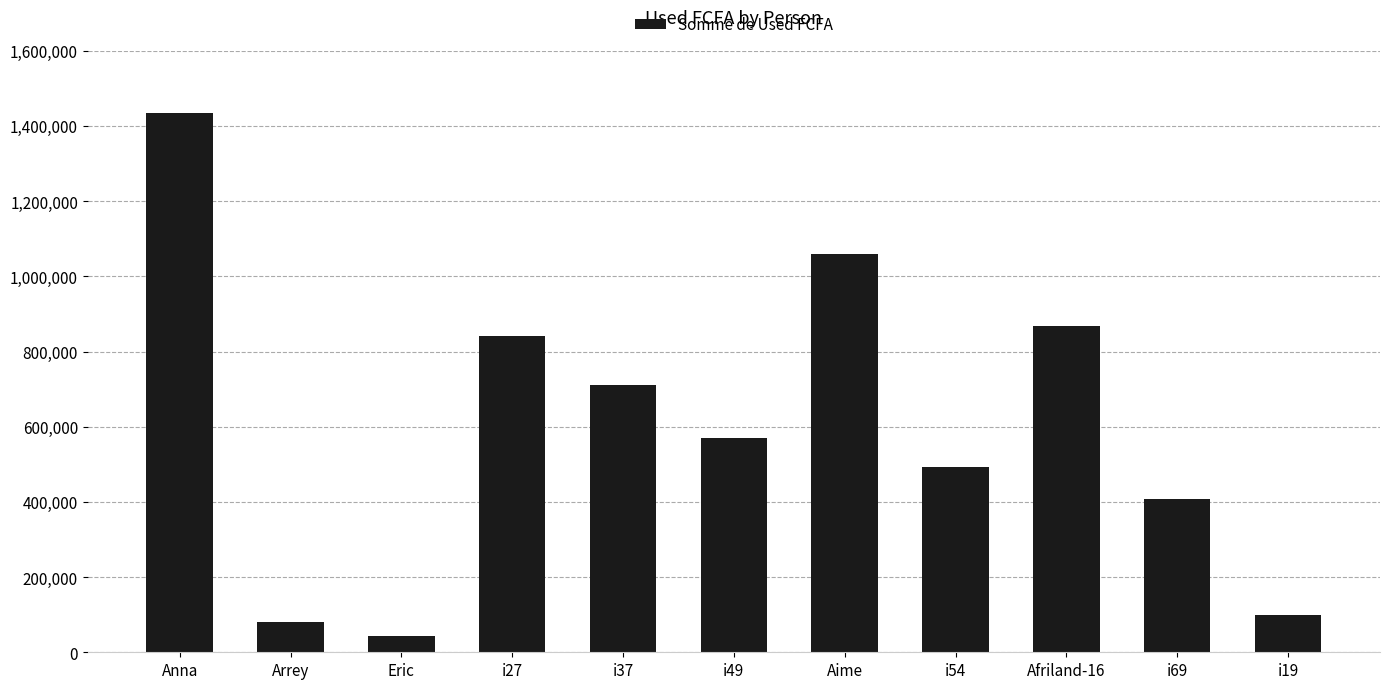

What is the difference between the maximum and minimum values?

1391480